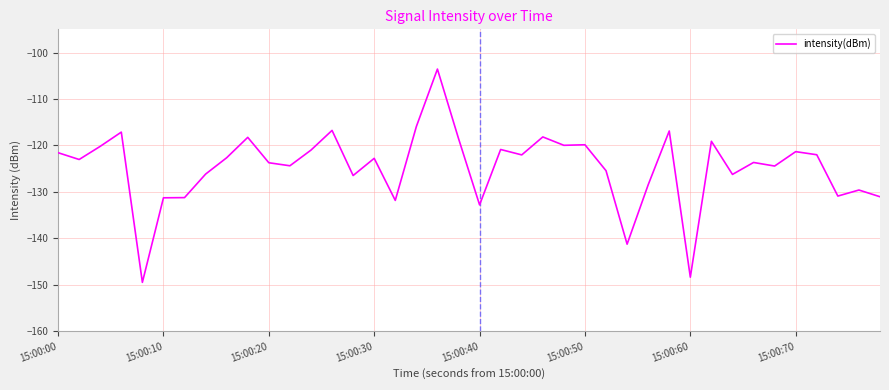

What is the difference between the maximum and minimum values?

45.9